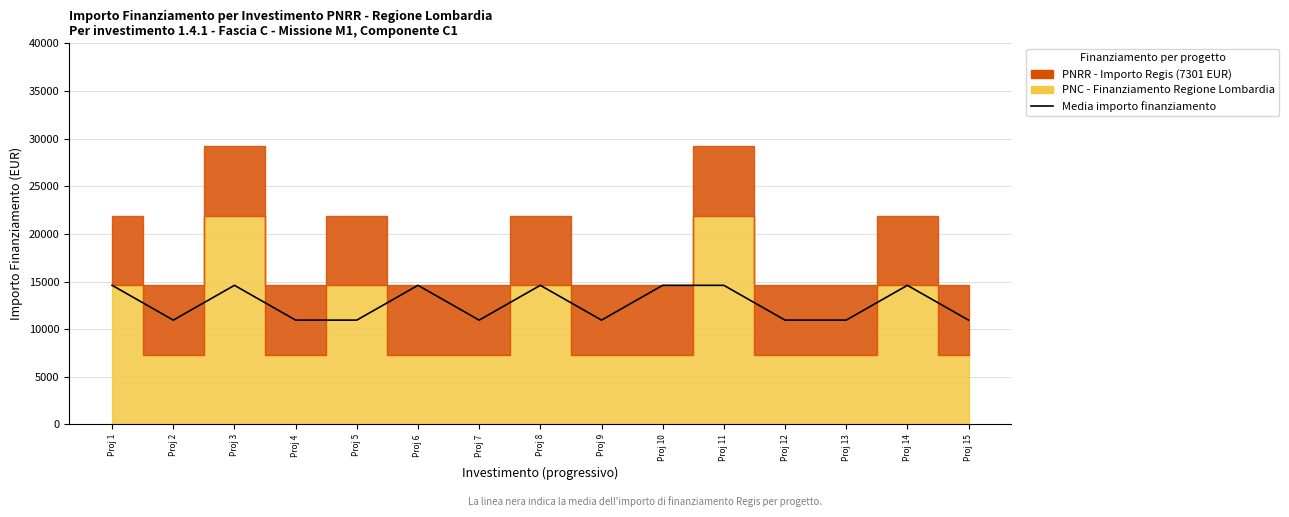

List the labels in order of value, smallest first.

Proj 2, Proj 4, Proj 5, Proj 7, Proj 9, Proj 12, Proj 13, Proj 15, Proj 1, Proj 3, Proj 6, Proj 8, Proj 10, Proj 11, Proj 14